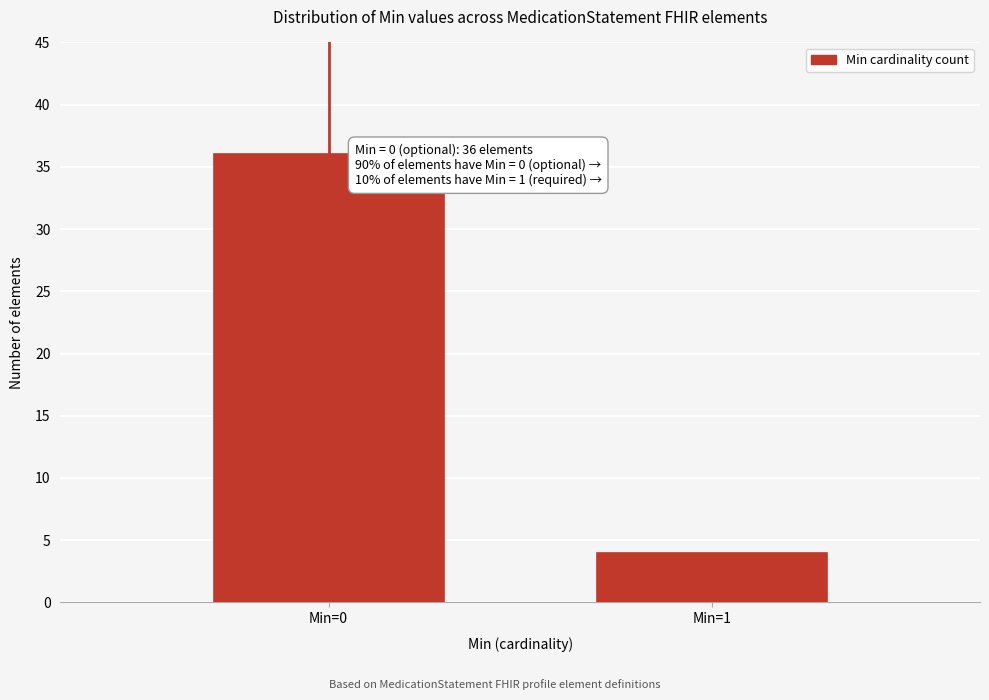

Reading left to right, list all the values displayed in this chart.

36	4